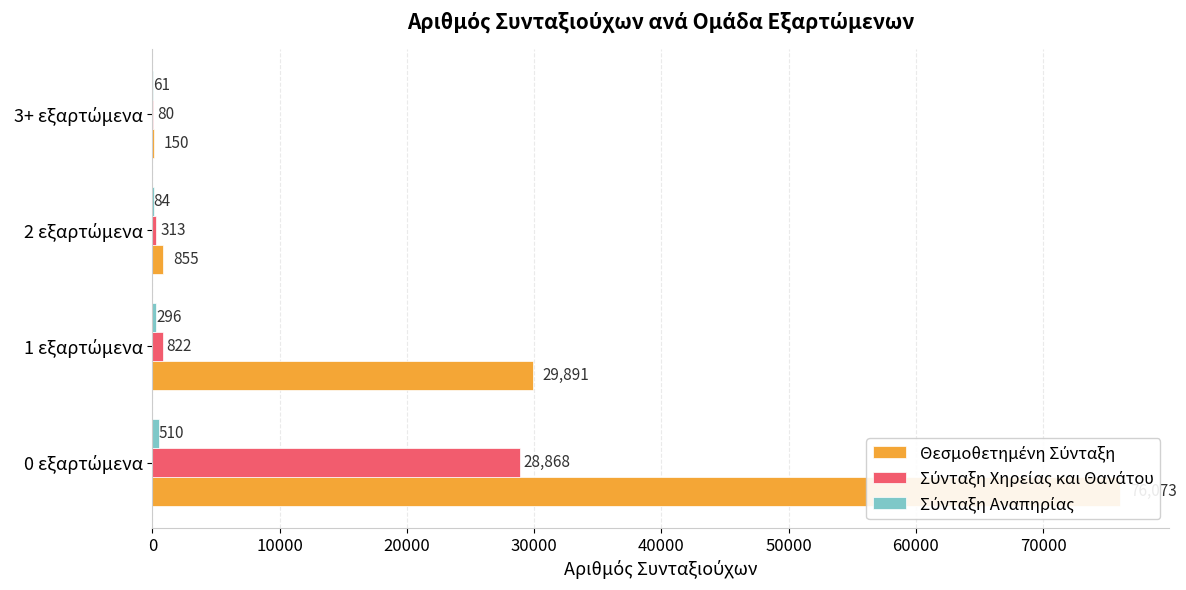

What is the sum of the Θεσμοθετημένη Σύνταξη values at 2 εξαρτώμενα and 0 εξαρτώμενα?

76928